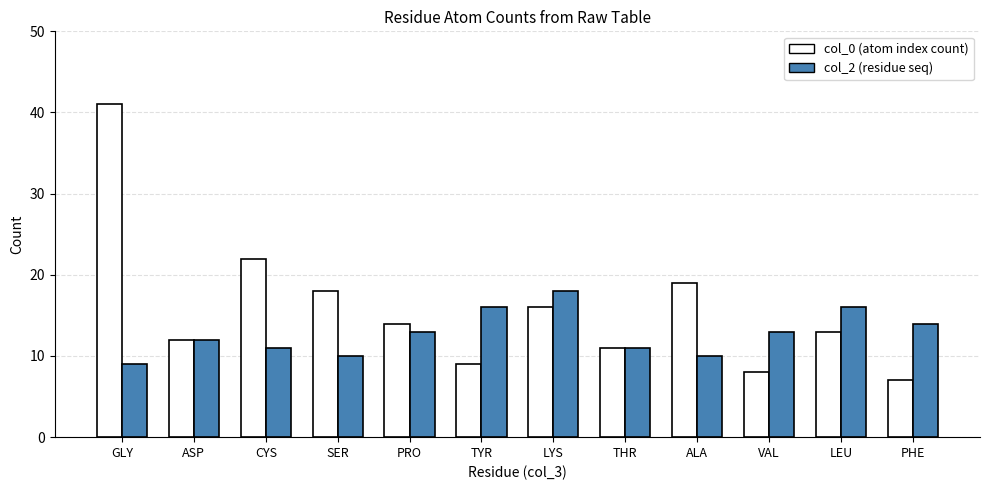

What is the spread (max minus min) of values at ALA?

9